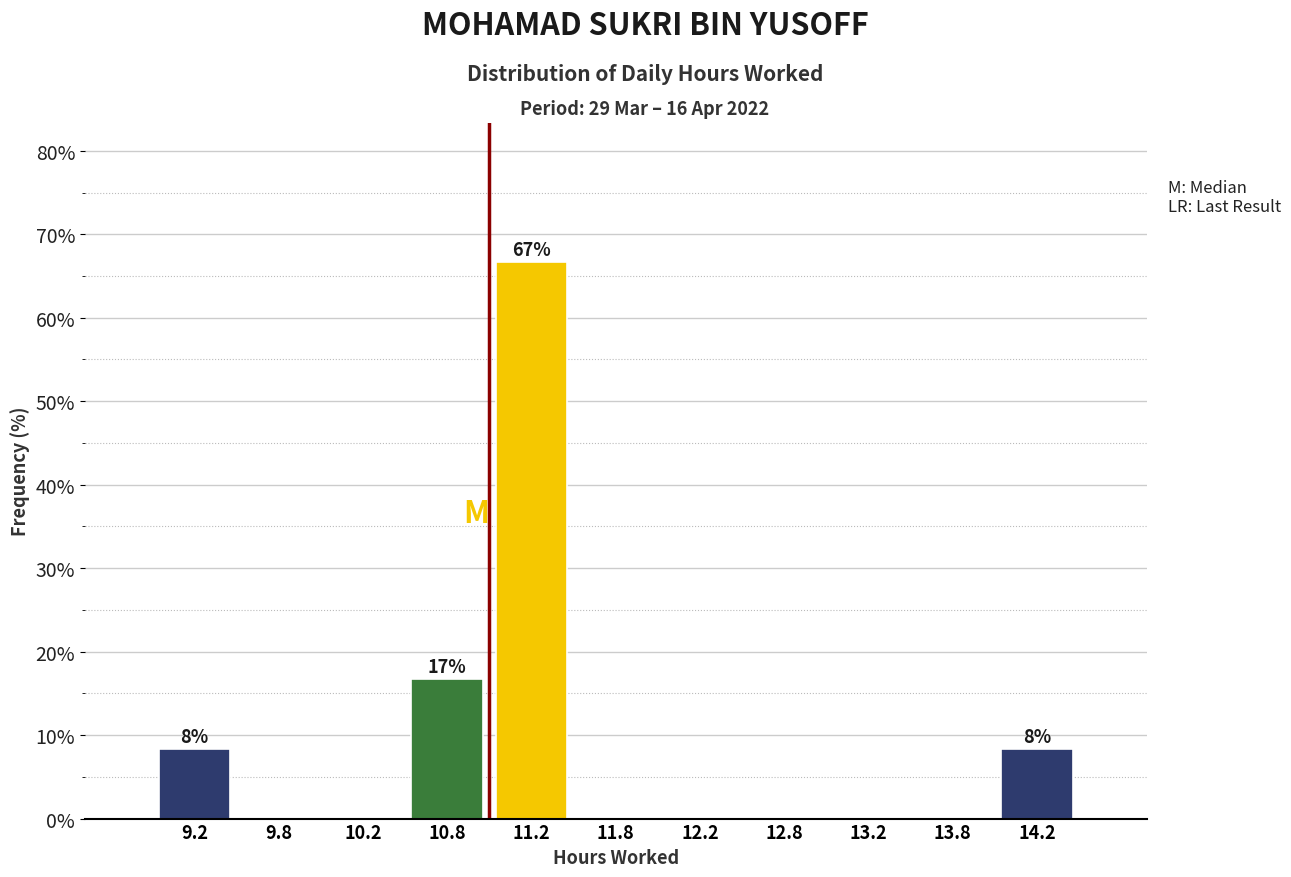

Which range on the x-axis has the tallest bar?

11.0 to 11.5